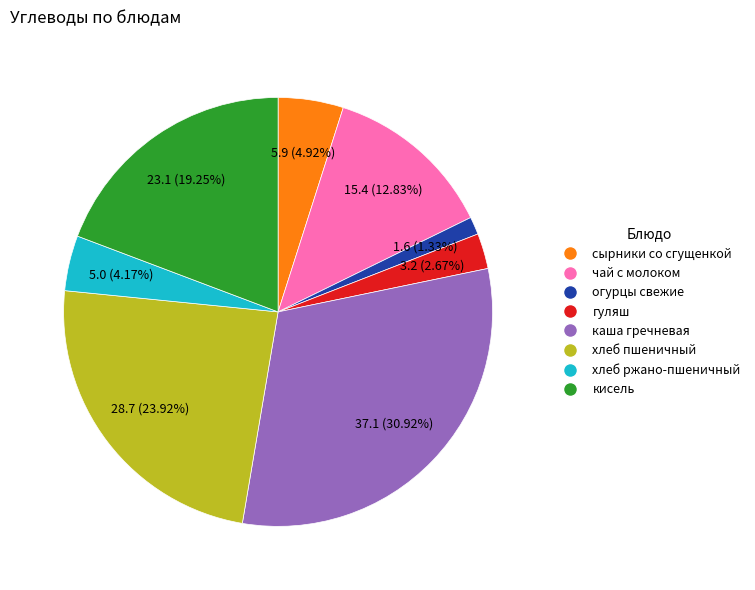

What is the ratio of the value at каша гречневая to the value at хлеб ржано-пшеничный?

7.4